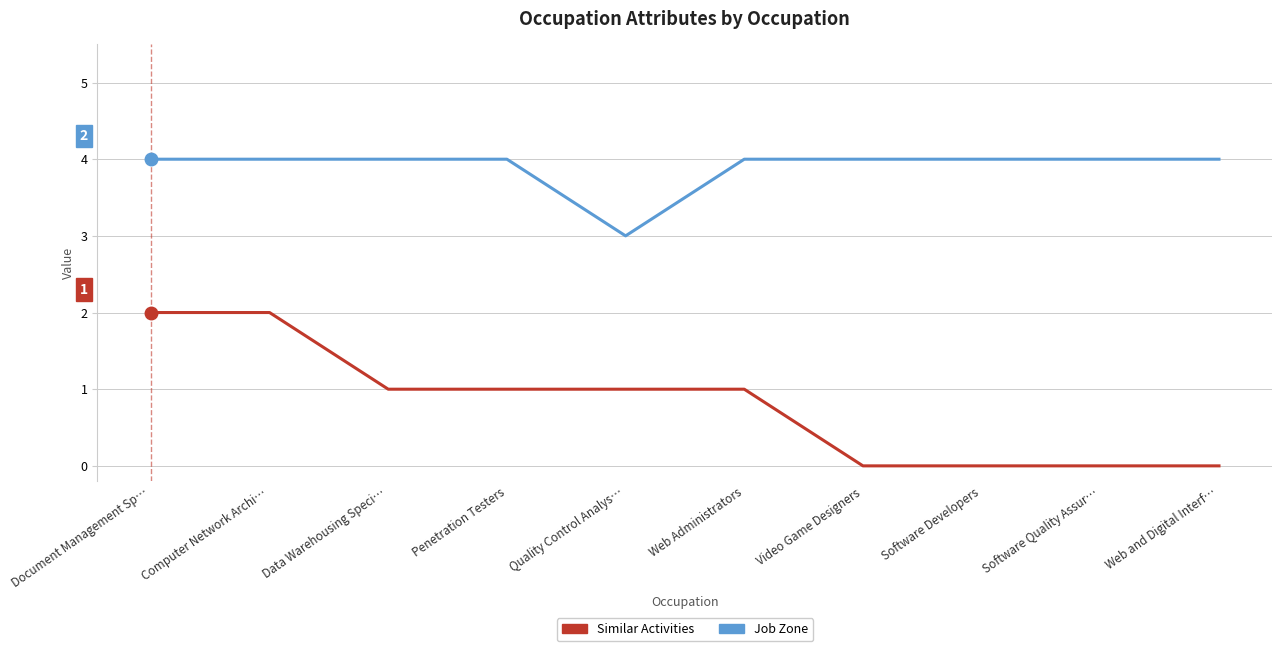

The value of Job Zone at Data Warehousing Speci… is 4. True or false?

True